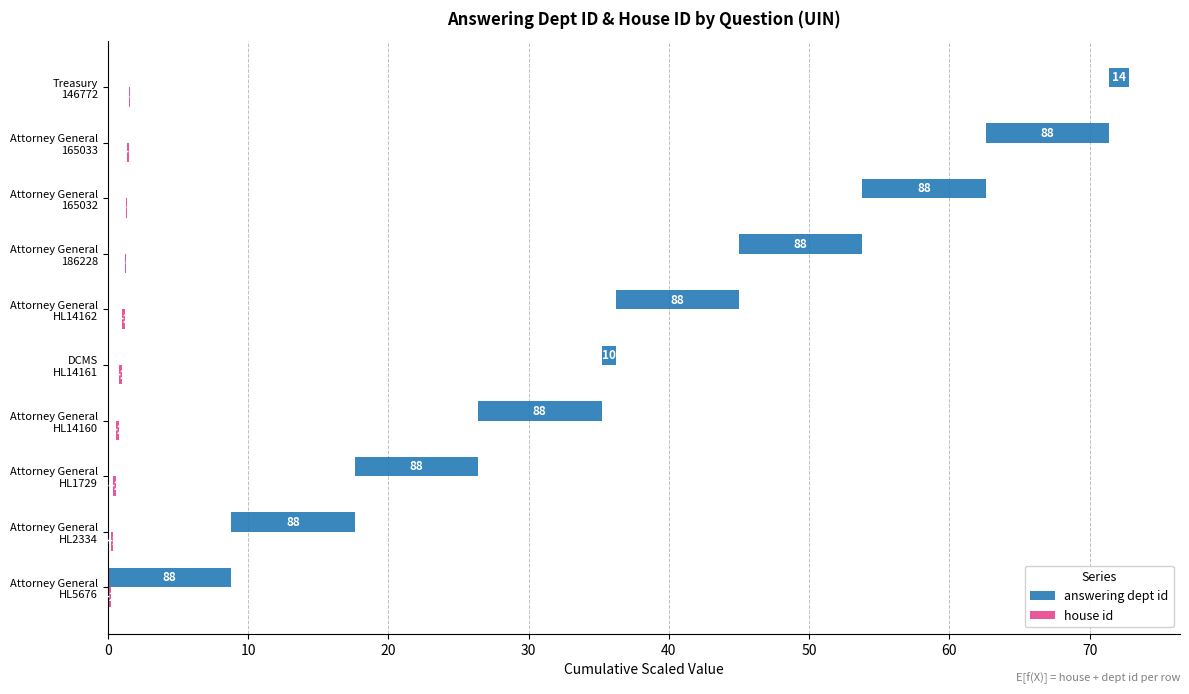

How many house id values are between 0 and 1?

10